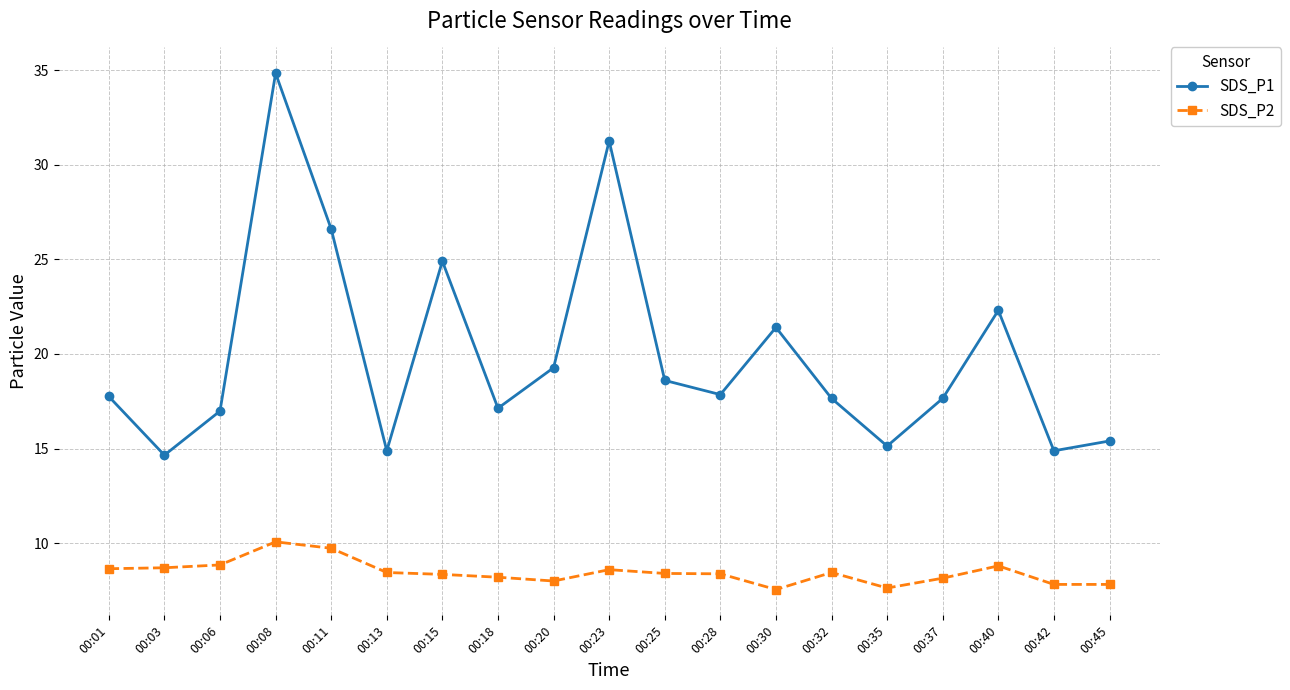

At 00:35, list the series in order from smallest to largest.

SDS_P2, SDS_P1